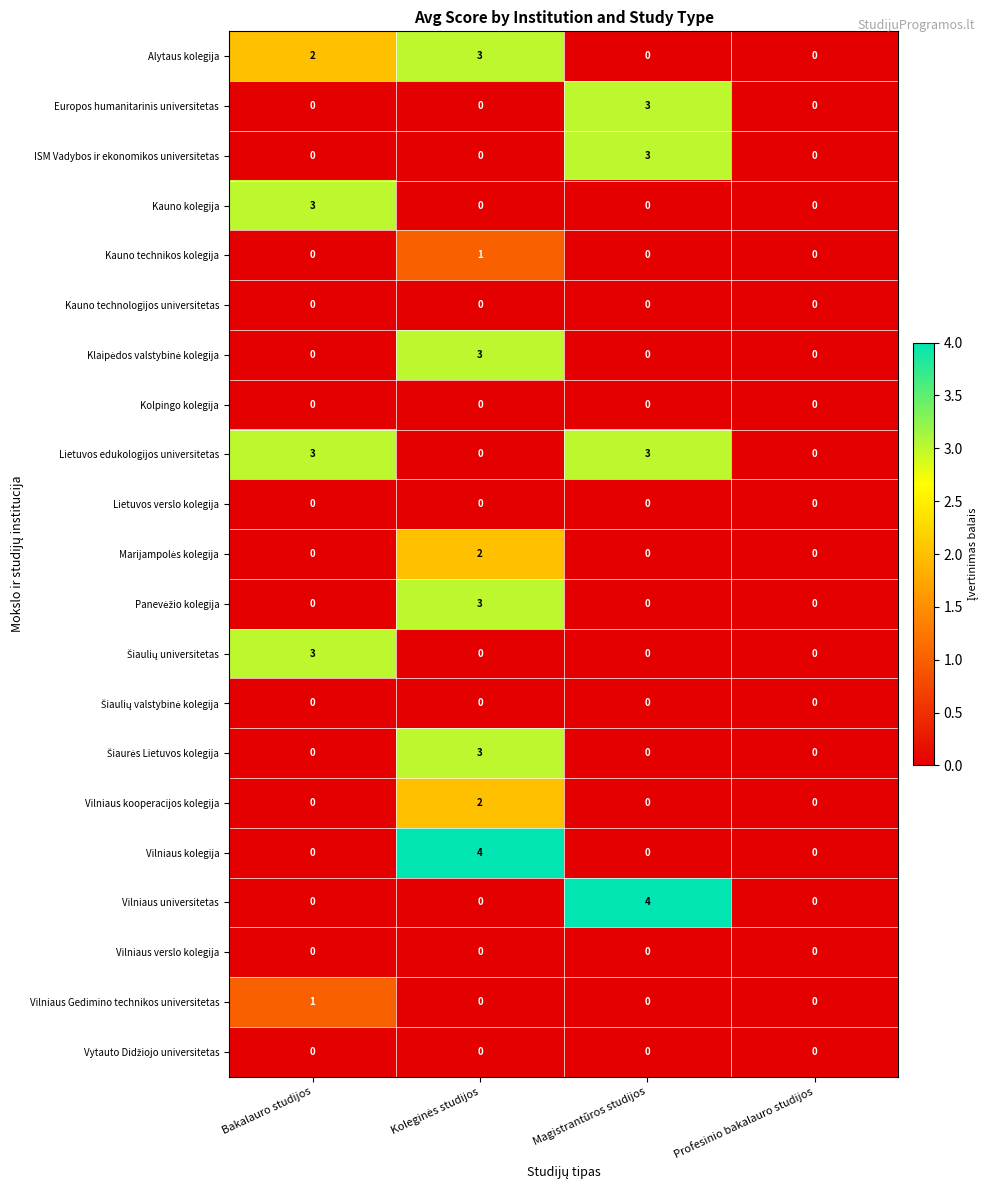

What is the difference between the highest and lowest values at Magistrantūros studijos?

4